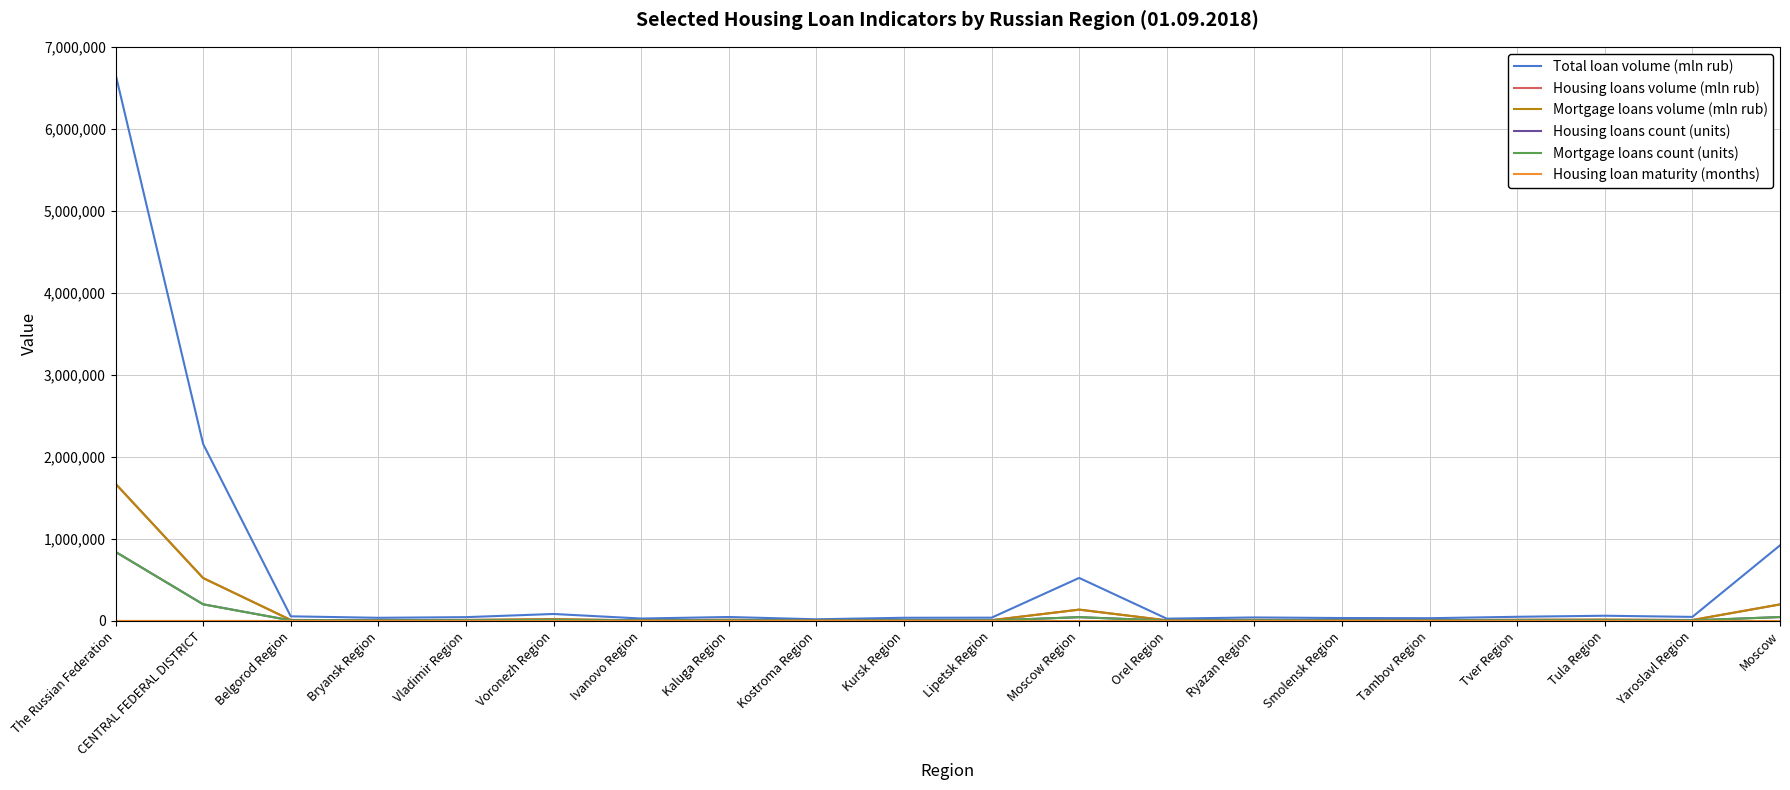

At which category is the sum across all series the highest?

The Russian Federation